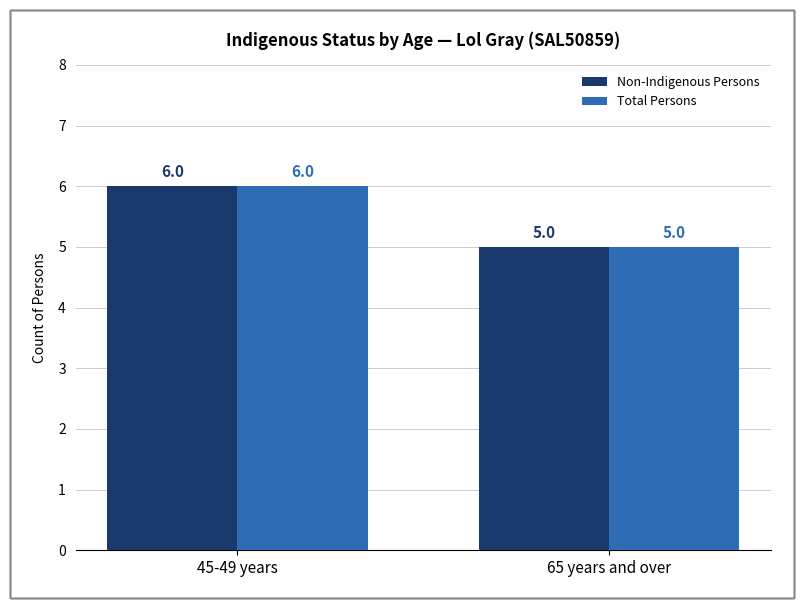

What is the difference between the Total Persons values at 65 years and over and 45-49 years?

1